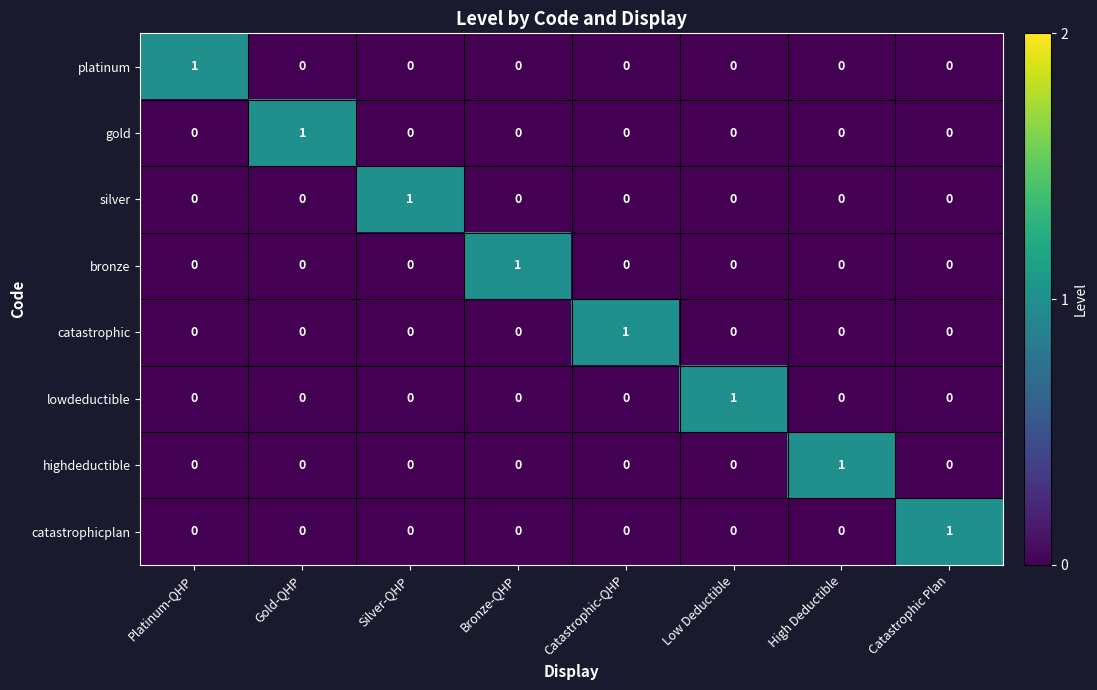

True or false: catastrophicplan has a value of 0 at Silver-QHP.

True